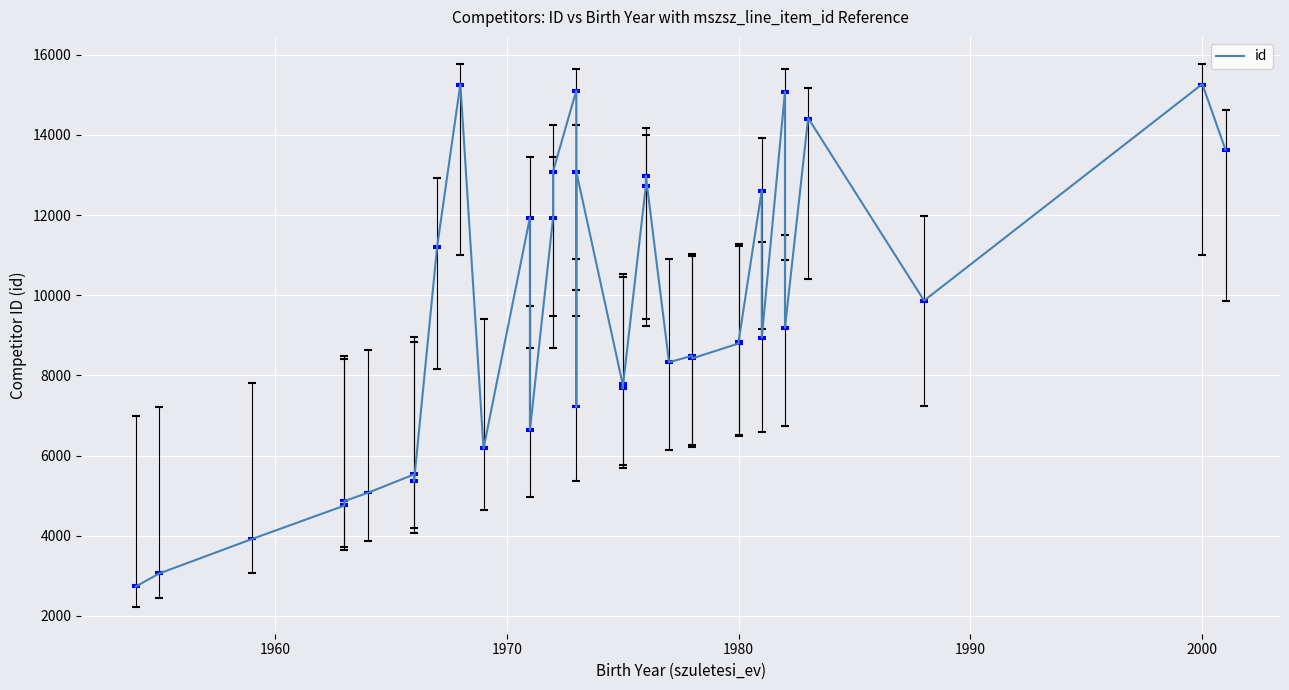

What is the difference between the second highest and minimum values?

12538